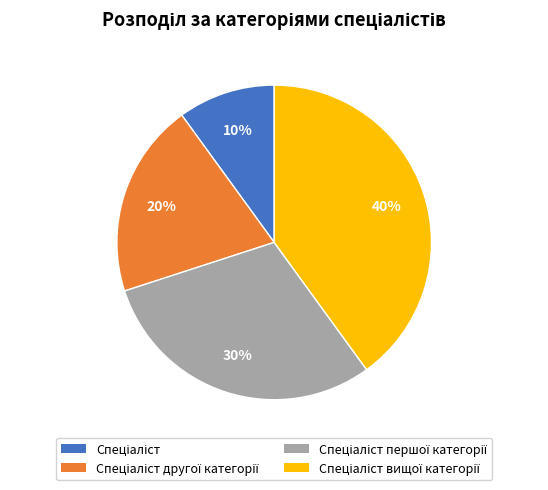

Is there any slice that represents more than half of the pie?

No